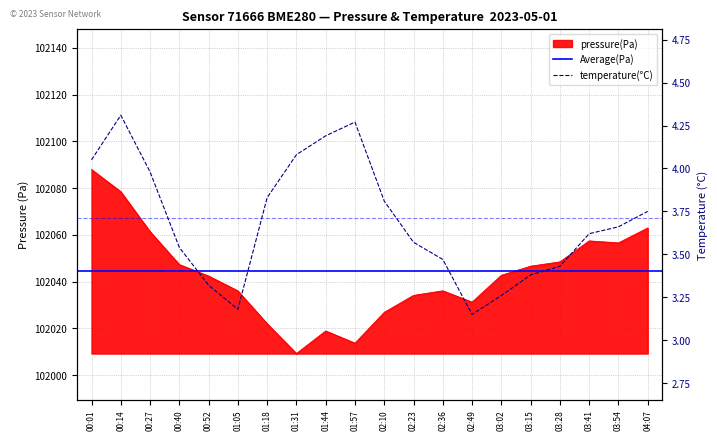

What is the lowest value of the pressure series?

102009.2